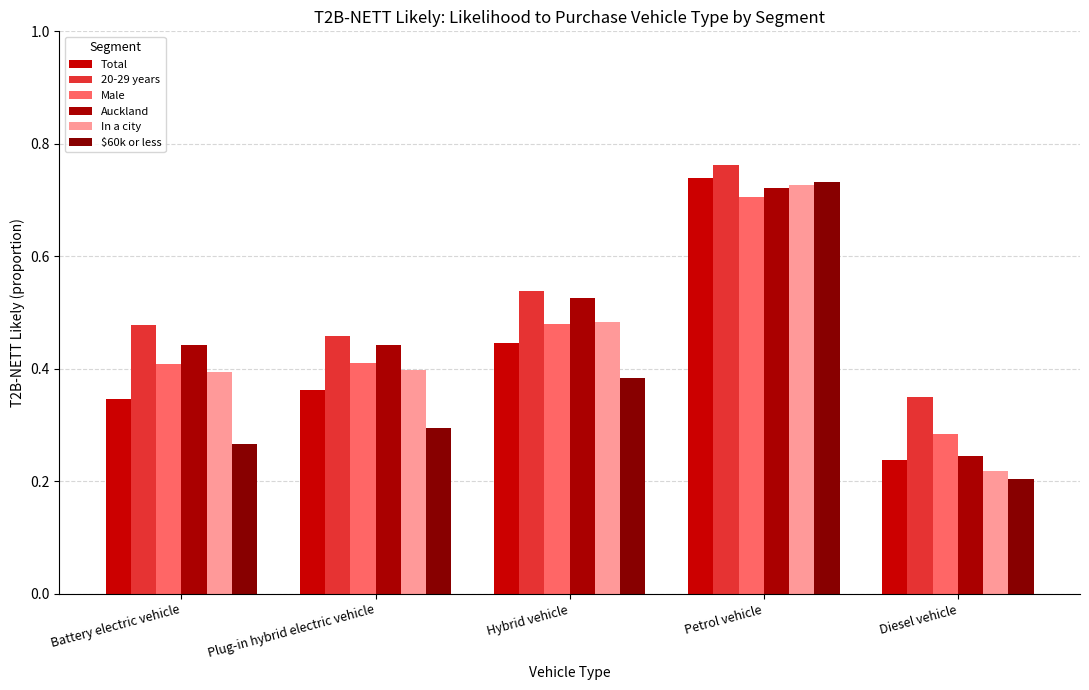

At which category is the sum across all series the highest?

Petrol vehicle